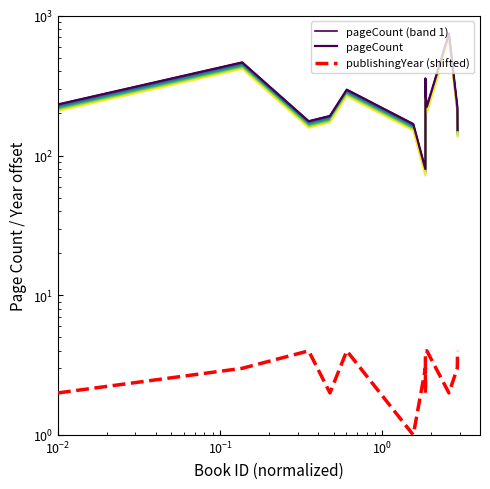

Count the publishingYear (shifted) values in the range 2 to 4.

13